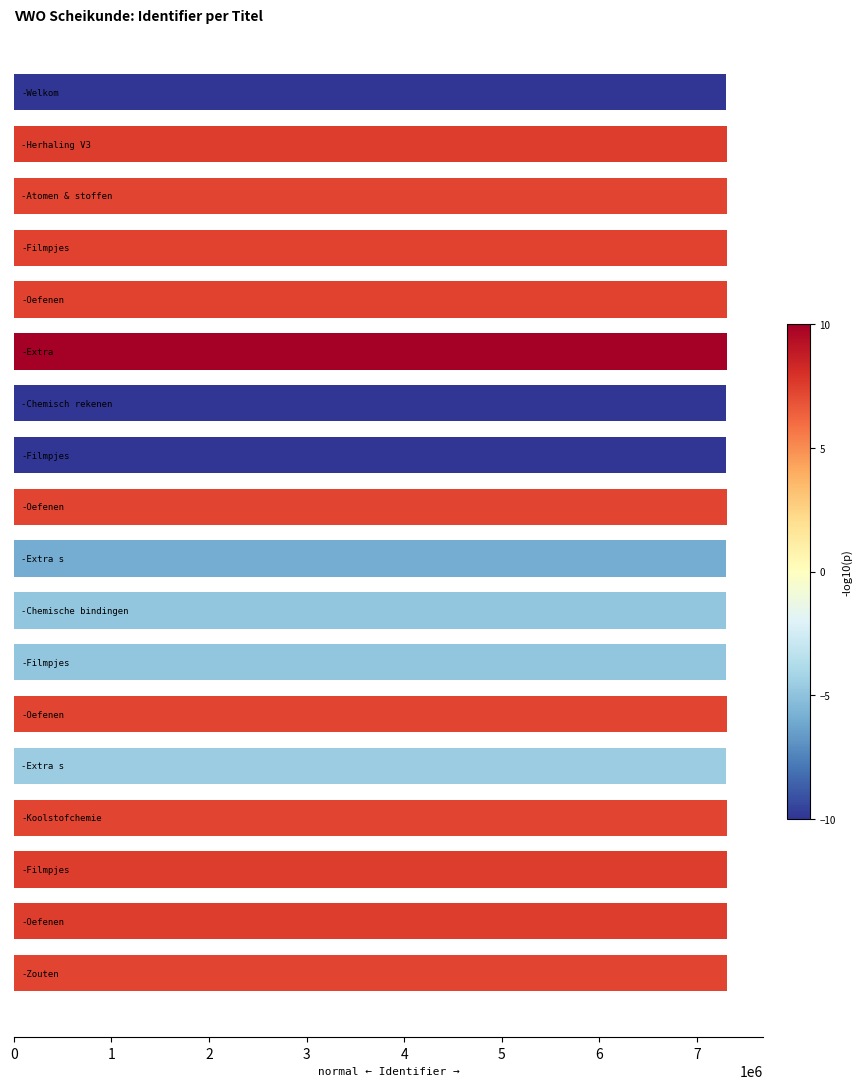

What is the greatest value displayed?

7313580